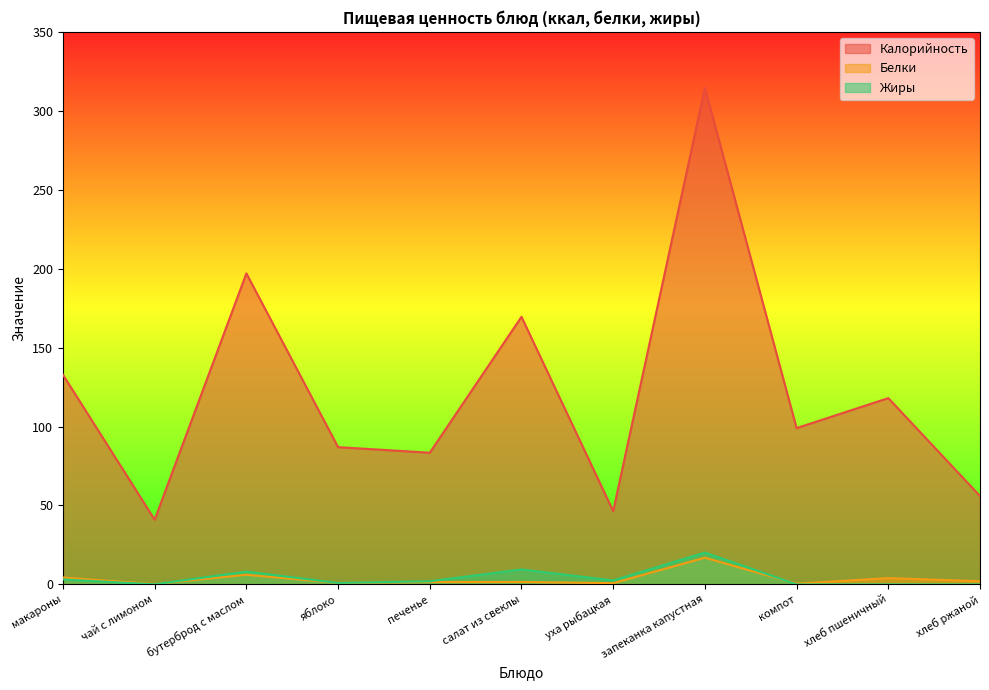

Reading left to right, transcribe all the data shown in this chart.

Калорийность: 132.8	41.0	197.0	86.9	83.4	169.5	46.4	314.5	99.0	118.0	56.0
Белки: 4.3	0.2	6.1	0.9	1.5	1.6	0.8	16.9	0.5	4.0	2.0
Жиры: 3.1	0.0	8.1	0.9	2.0	9.4	2.5	20.1	0.0	0.0	0.0